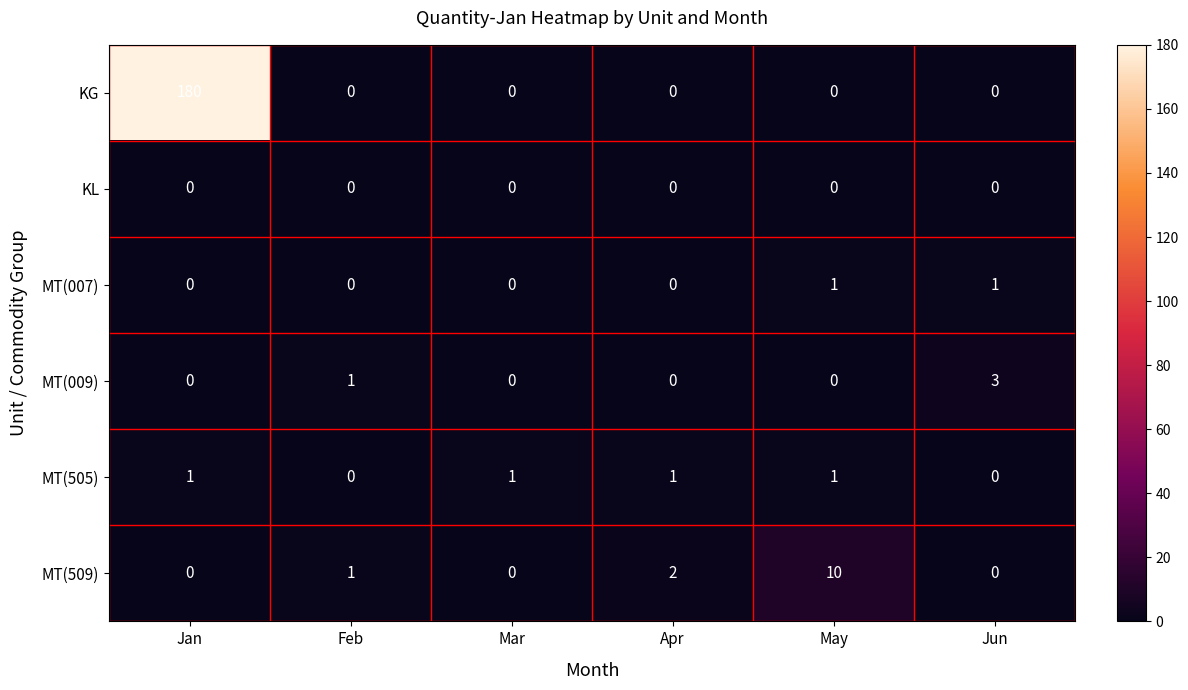

What is the difference between the highest and lowest values at Jun?

3